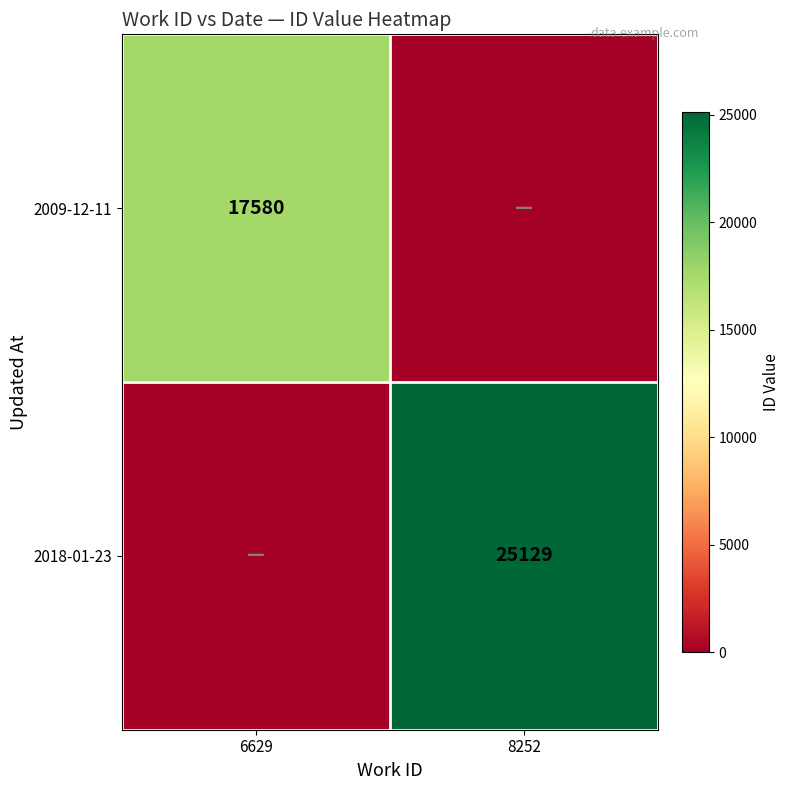

The value of 2009-12-11 at 6629 is 28249. True or false?

False